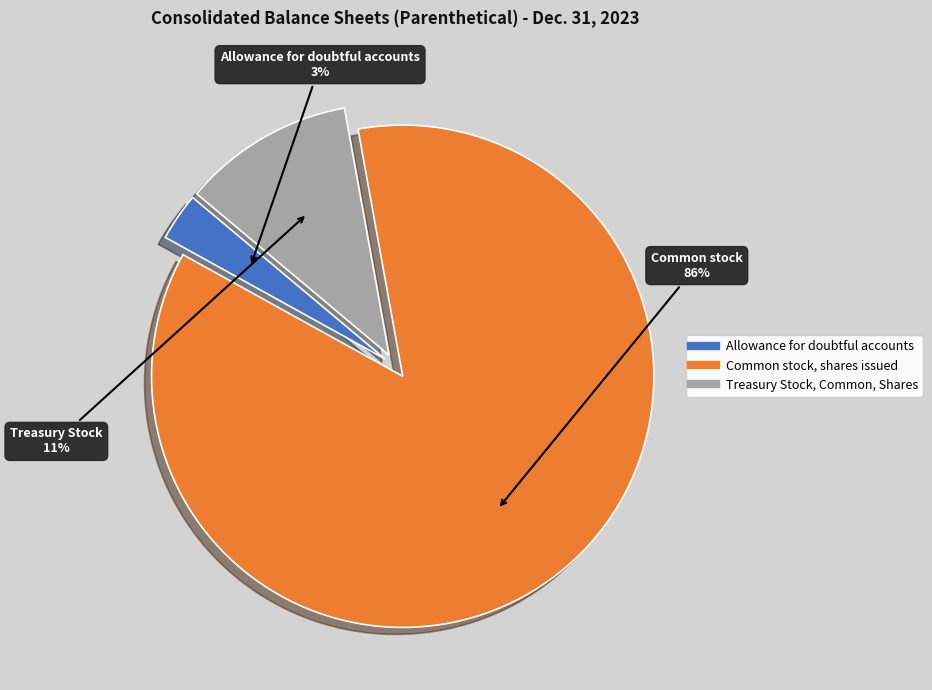

Combined, do Treasury Stock, Common, Shares and Allowance for doubtful accounts account for over 50%?

No